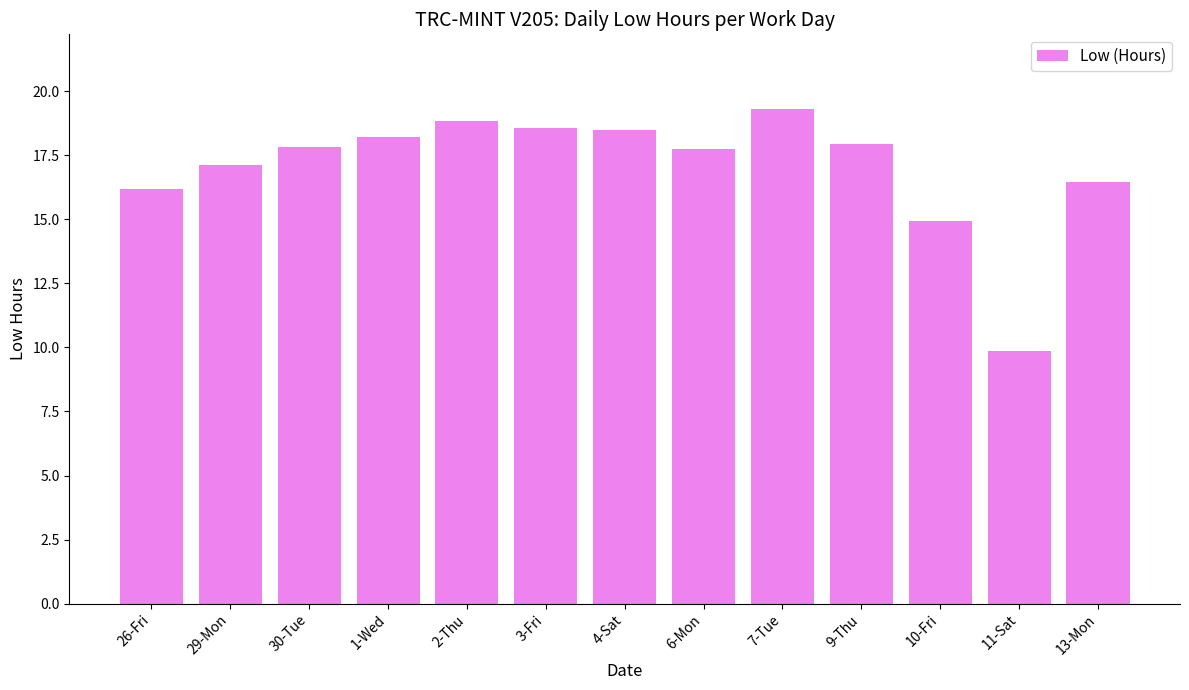

What is the change in value from 1-Wed to 2-Thu?

+0.6